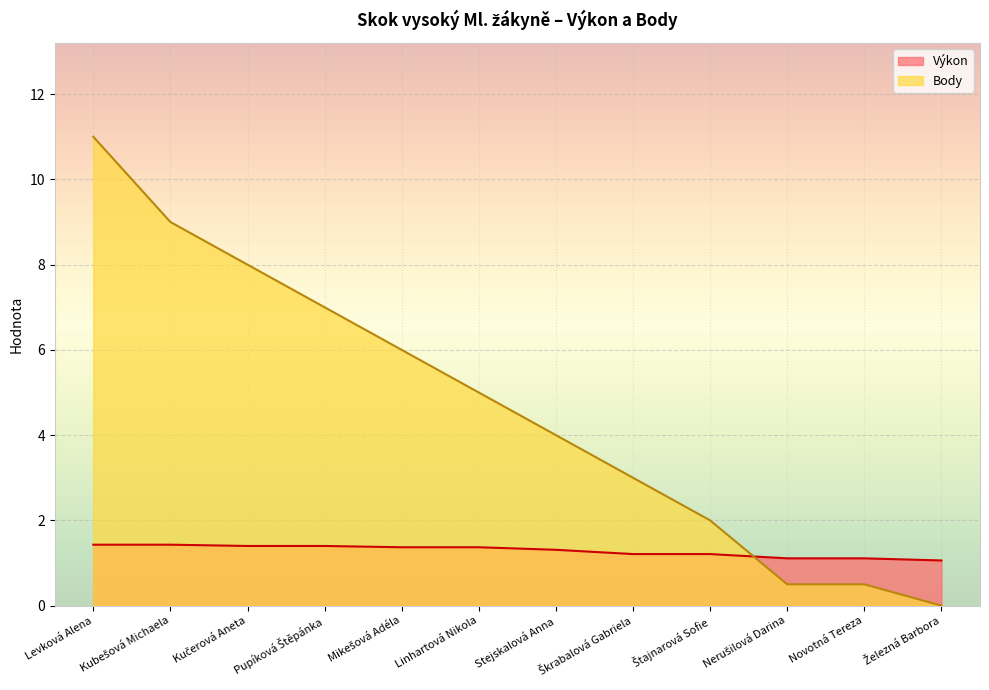

What is the maximum value shown in the chart?

11.0